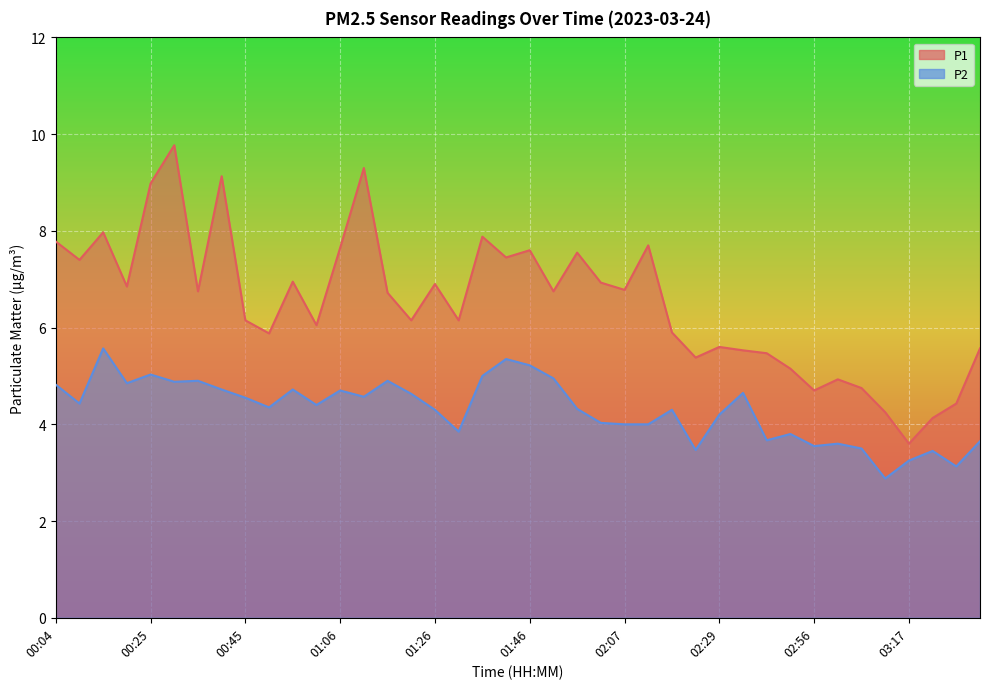

What value does the P1 series have at 01:26?

6.9